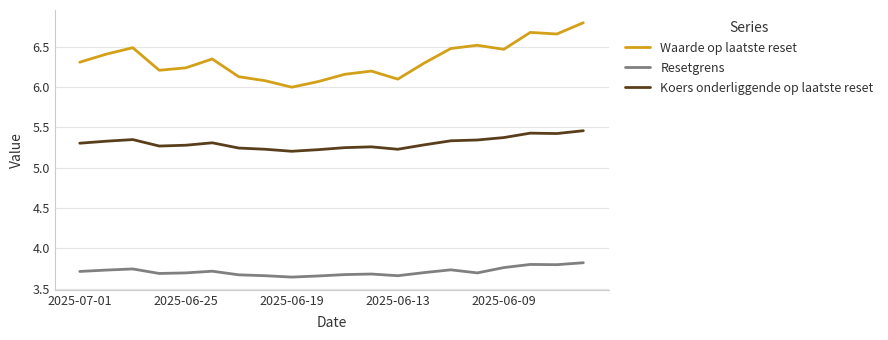

What is the difference between the maximum and minimum values in the Waarde op laatste reset series?

0.8